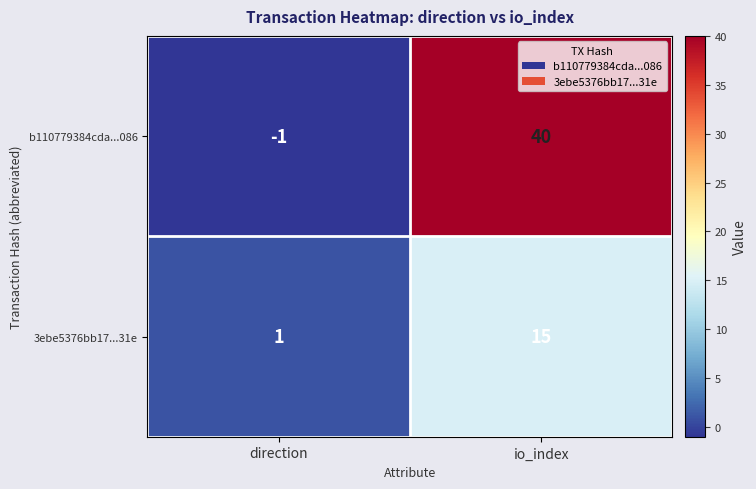

What is the difference between the b110779384cda...086 values at direction and io_index?

41